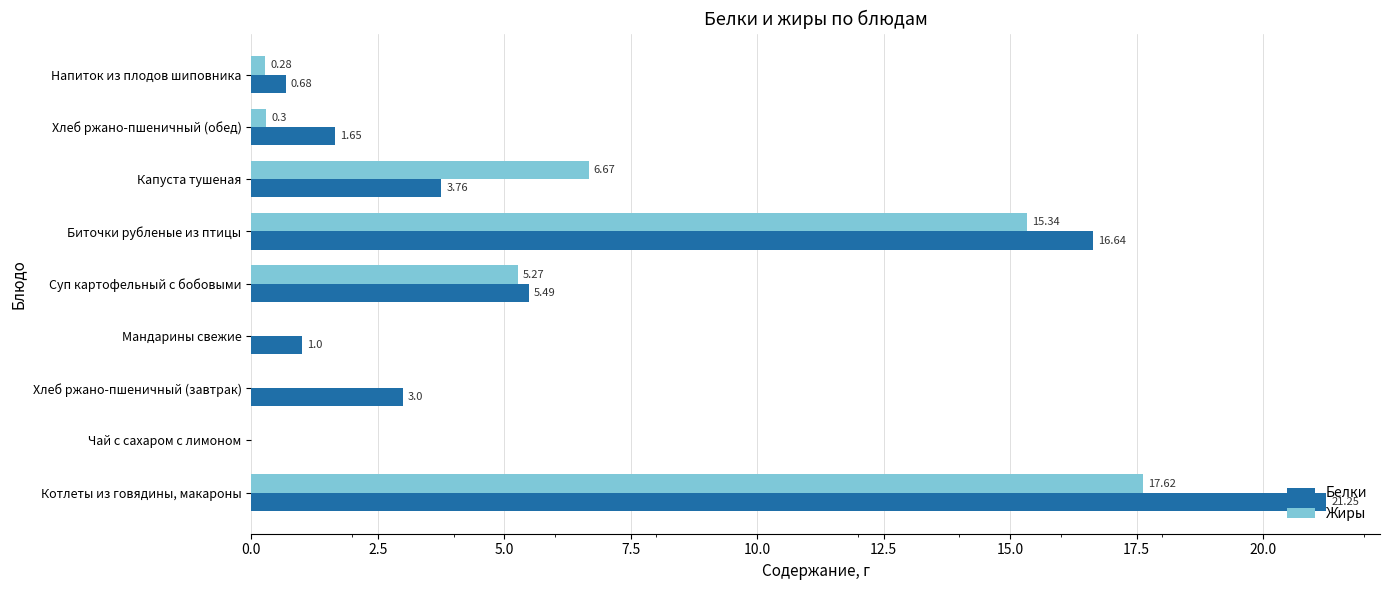

At which label does Жиры reach its peak?

Котлеты из говядины, макароны